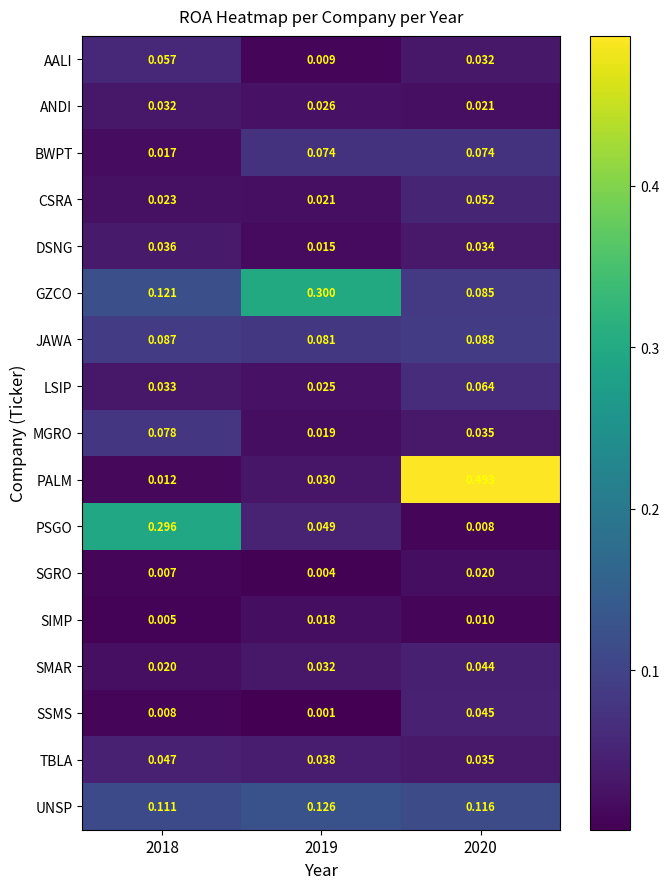

Which series has the largest total across all categories?

PALM